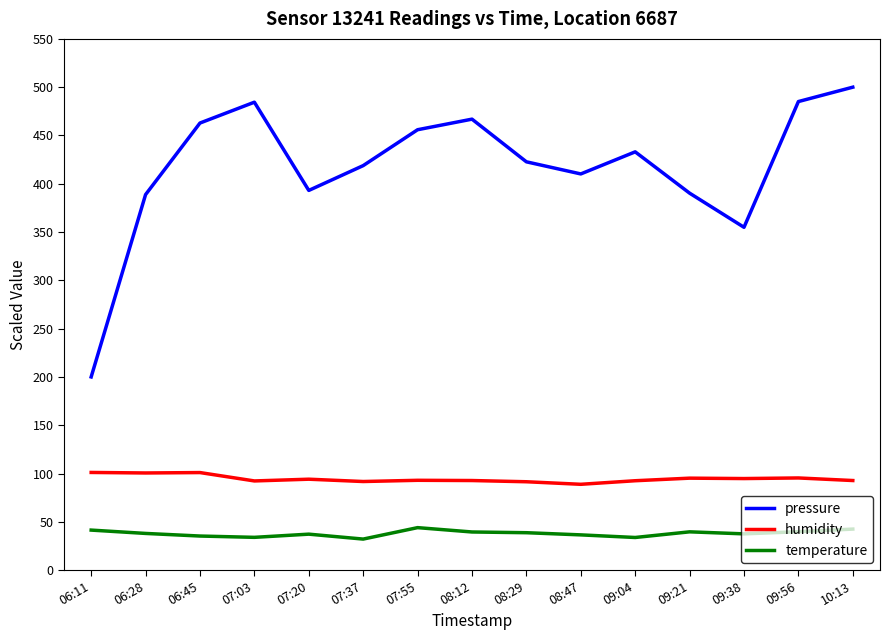

What is the difference between the highest and lowest values at 07:37?

386.7